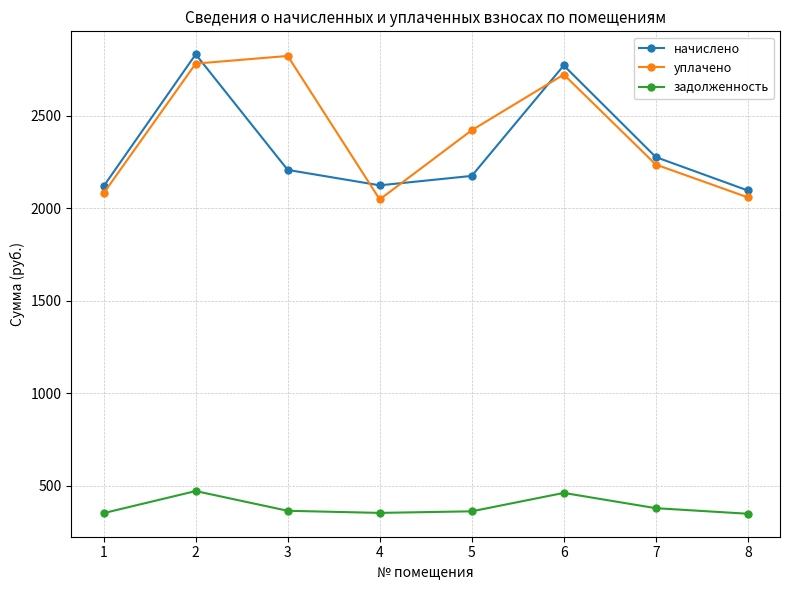

How many values in the начислено series are below 2206?

4